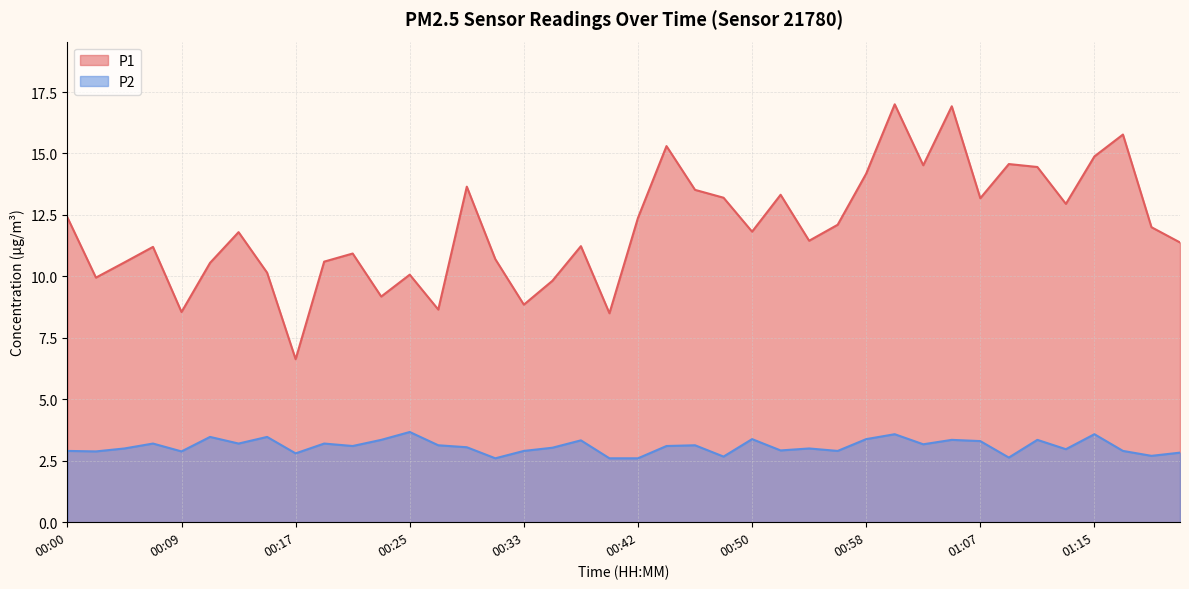

What are all the series names shown in the legend?

P1, P2